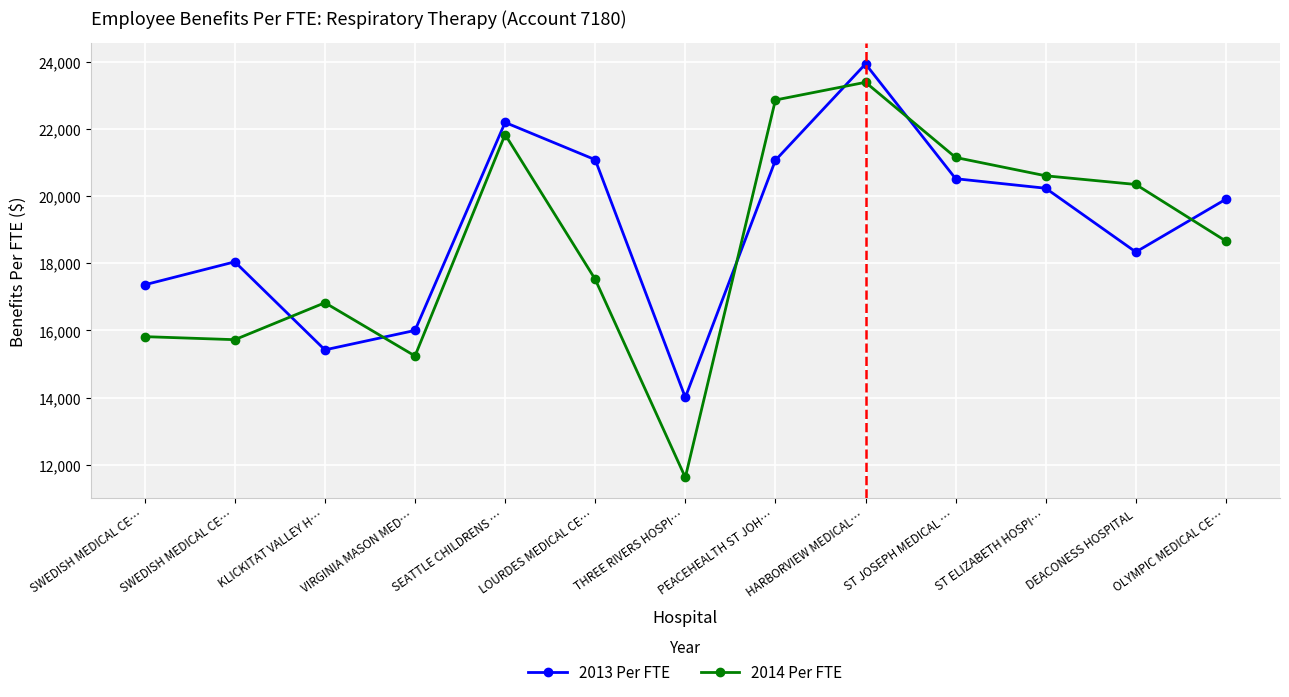

Which series changed the most between KLICKITAT VALLEY H… and LOURDES MEDICAL CE…?

2013 Per FTE